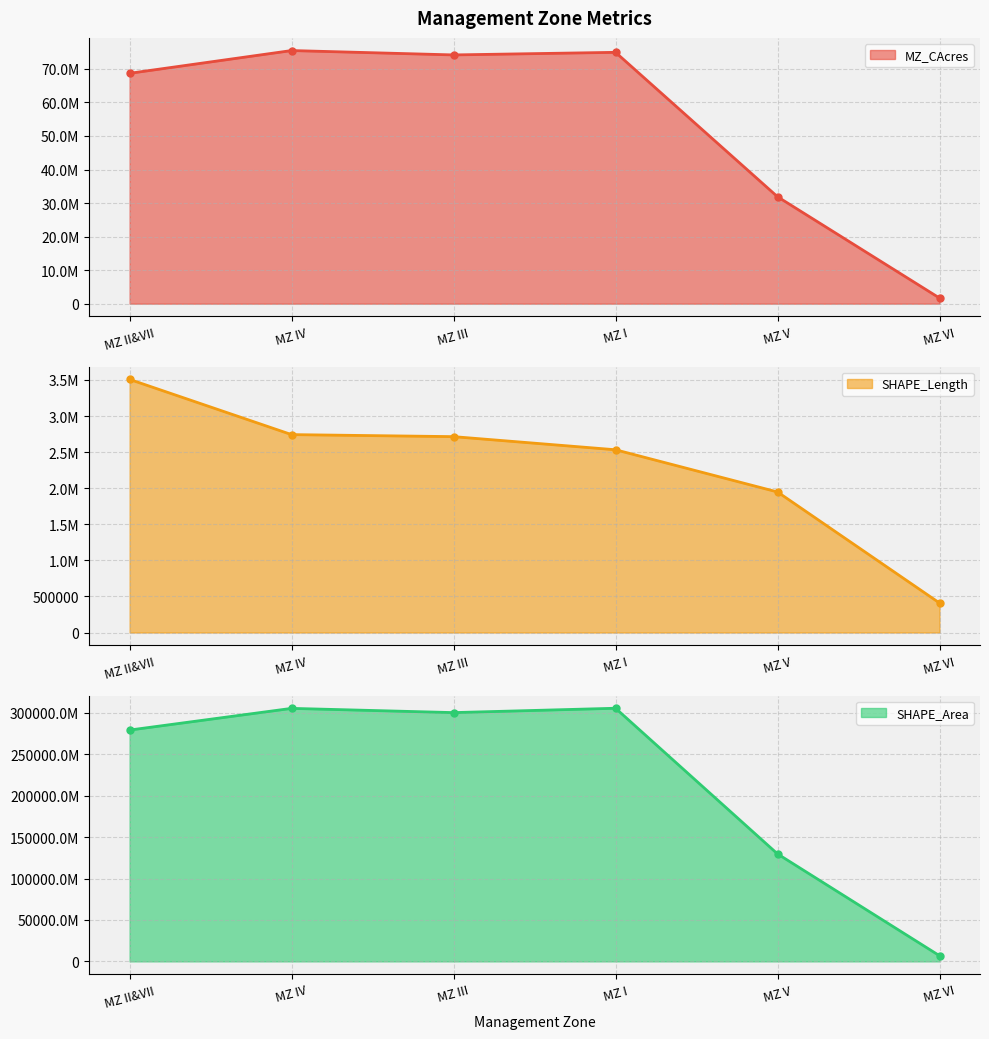

What is the average value of the MZ_CAcres series?

54476466.5